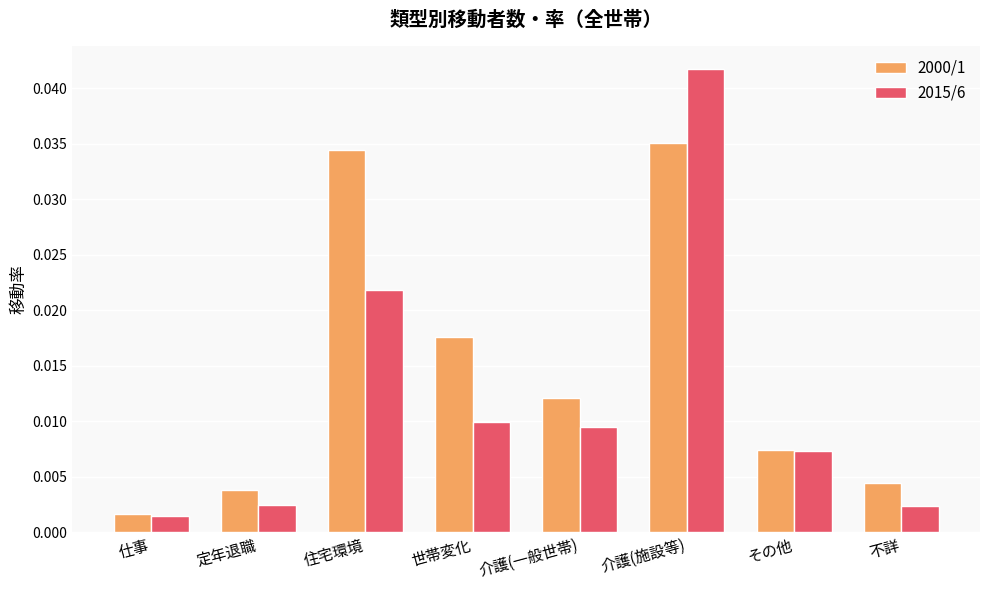

At which category does the chart reach its minimum across all series?

仕事